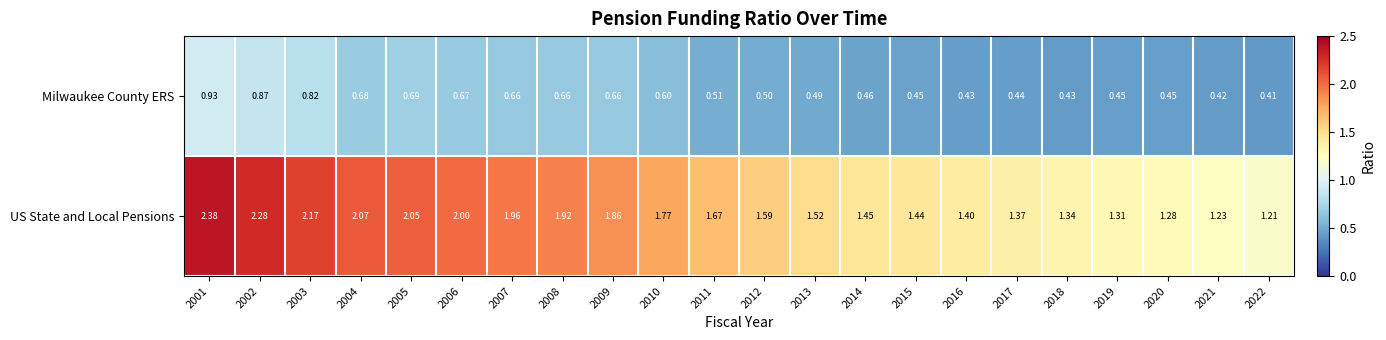

Between 2007 and 2011, which series saw the biggest shift?

US State and Local Pensions